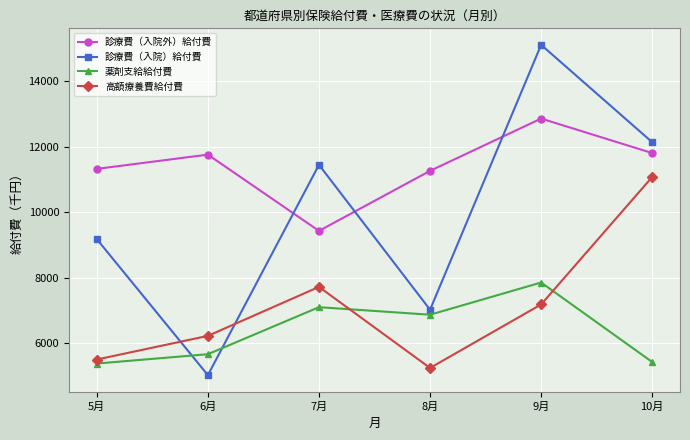

Does the chart display data point markers on the line(s)?

Yes